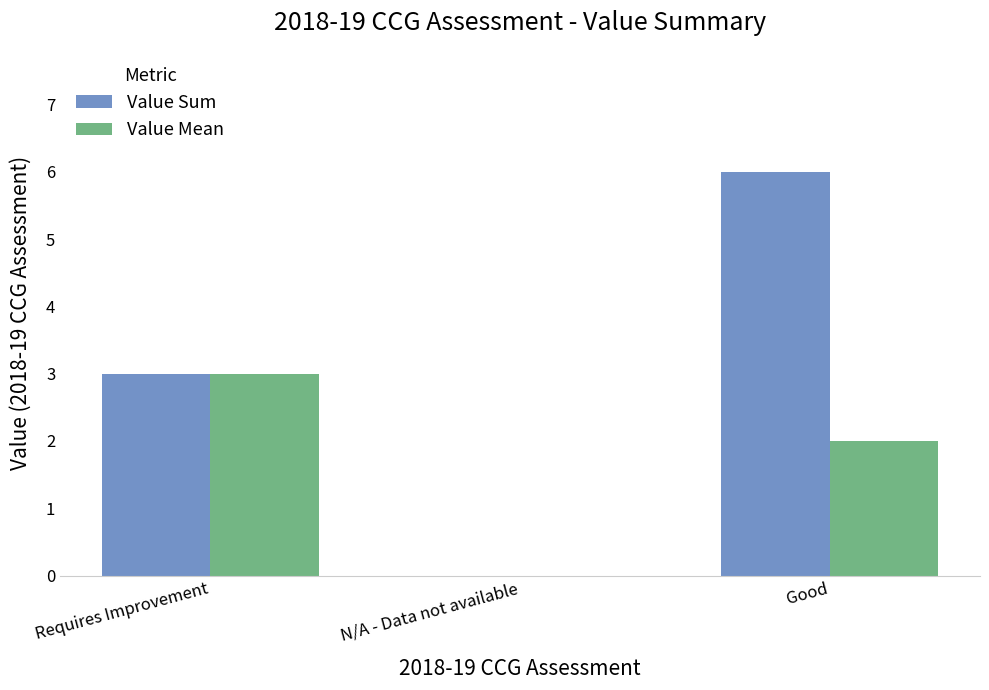

What is the average value of the Value Mean series?

2